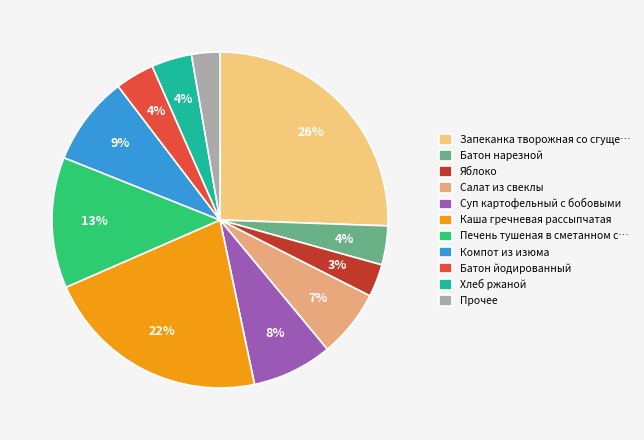

How many slices are in this pie chart?

11